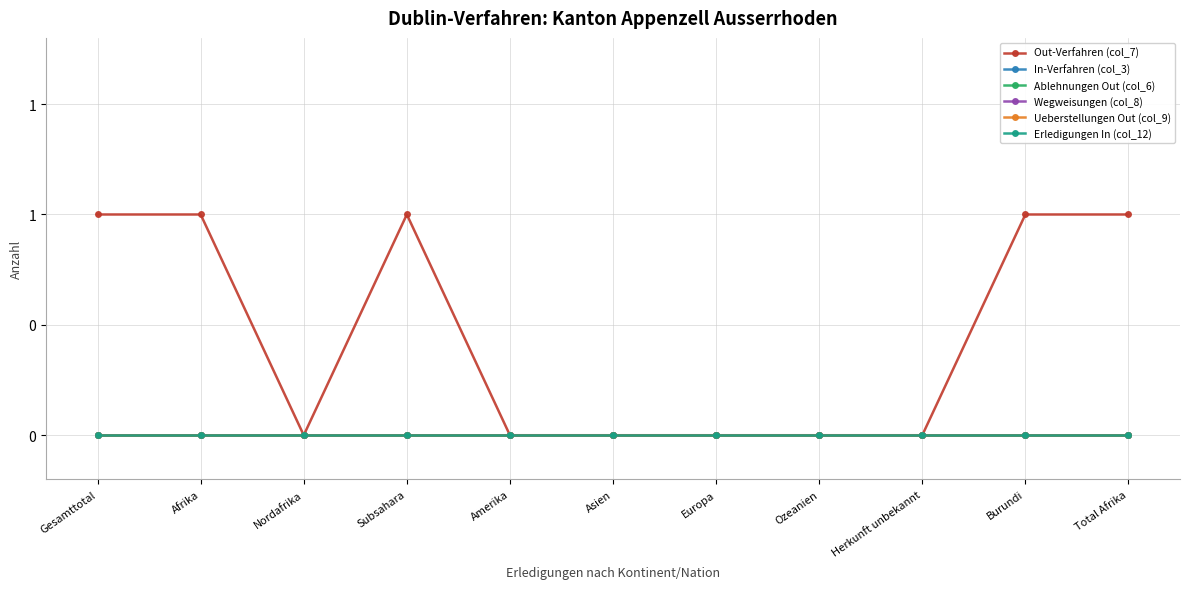

What is the greatest value displayed?

1